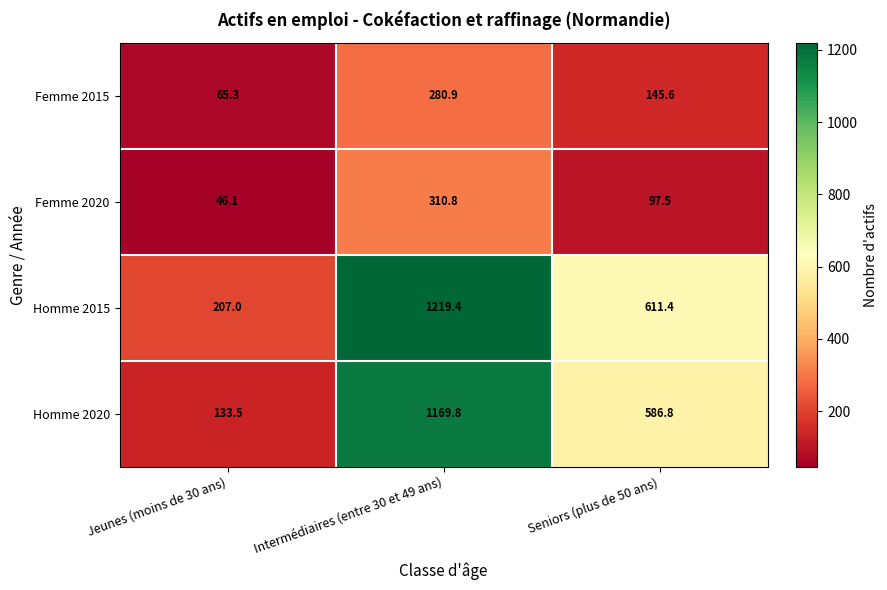

Reading right to left, extract all data points from this chart.

Femme 2015: Seniors (plus de 50 ans)=145.6	Intermédiaires (entre 30 et 49 ans)=280.9	Jeunes (moins de 30 ans)=65.3
Femme 2020: Seniors (plus de 50 ans)=97.5	Intermédiaires (entre 30 et 49 ans)=310.8	Jeunes (moins de 30 ans)=46.1
Homme 2015: Seniors (plus de 50 ans)=611.4	Intermédiaires (entre 30 et 49 ans)=1219.4	Jeunes (moins de 30 ans)=207.0
Homme 2020: Seniors (plus de 50 ans)=586.8	Intermédiaires (entre 30 et 49 ans)=1169.8	Jeunes (moins de 30 ans)=133.5